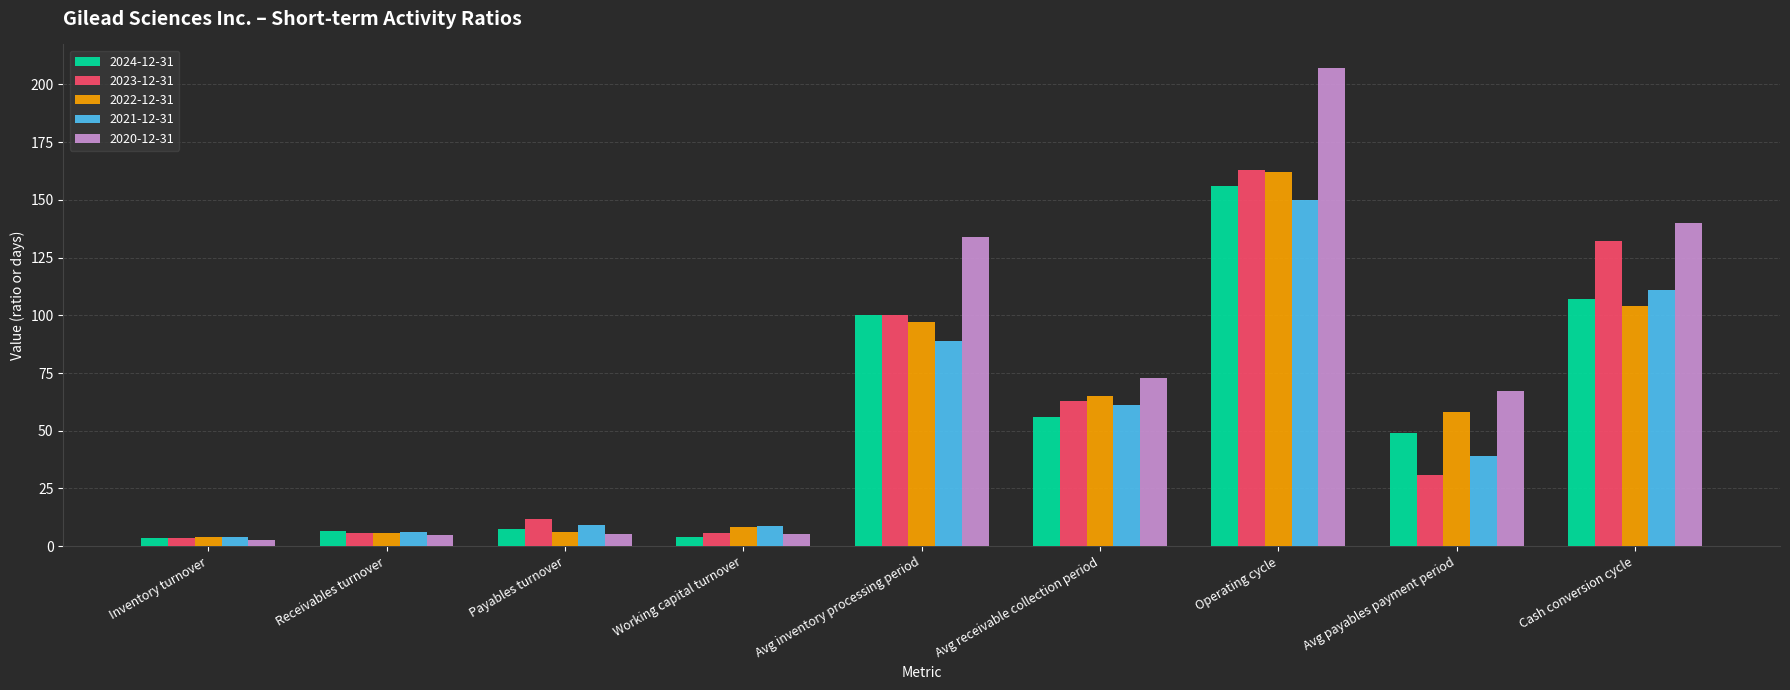

At which category is the sum across all series the highest?

Operating cycle